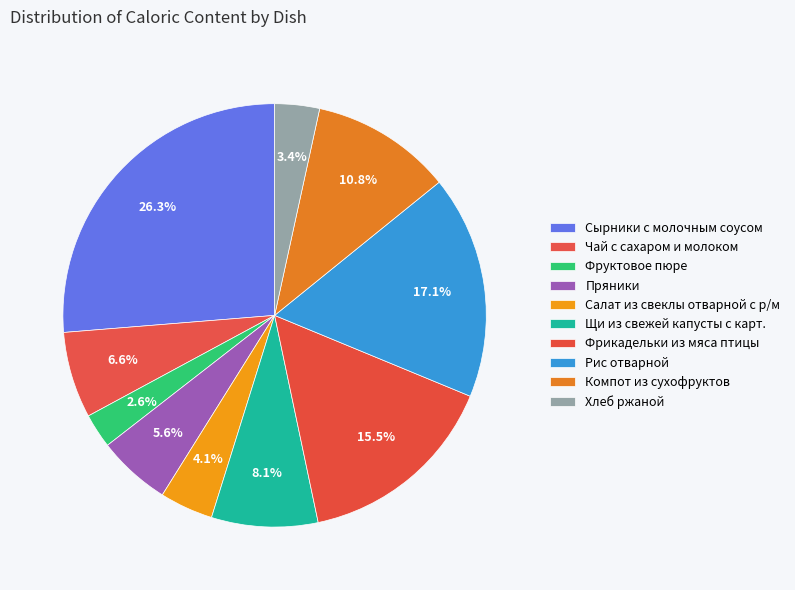

How many segments does this pie chart have?

10